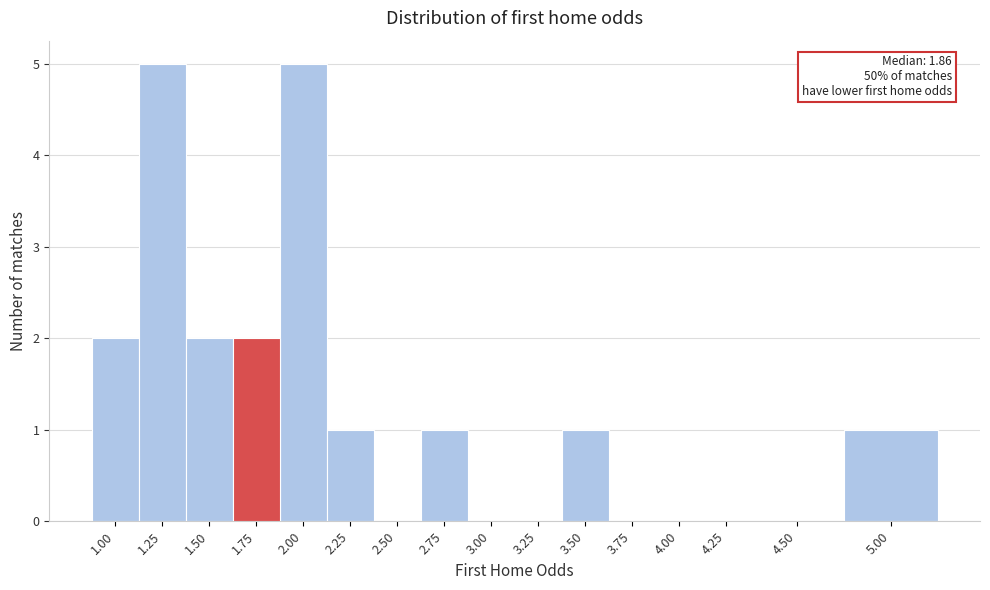

Reading left to right, extract all data points from this chart.

1.00=2	1.25=5	1.50=2	1.75=2	2.00=5	2.25=1	2.50=0	2.75=1	3.00=0	3.25=0	3.50=1	3.75=0	4.00=0	4.25=0	4.50=0	5.00=1